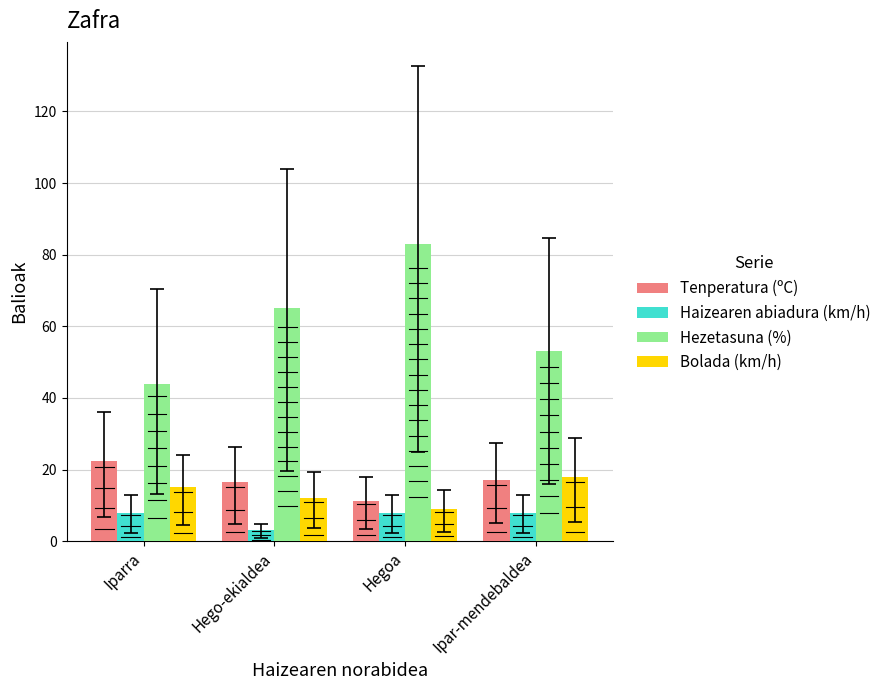

What is the approximate value of Tenperatura (ºC) at Hego-ekialdea?

16.4